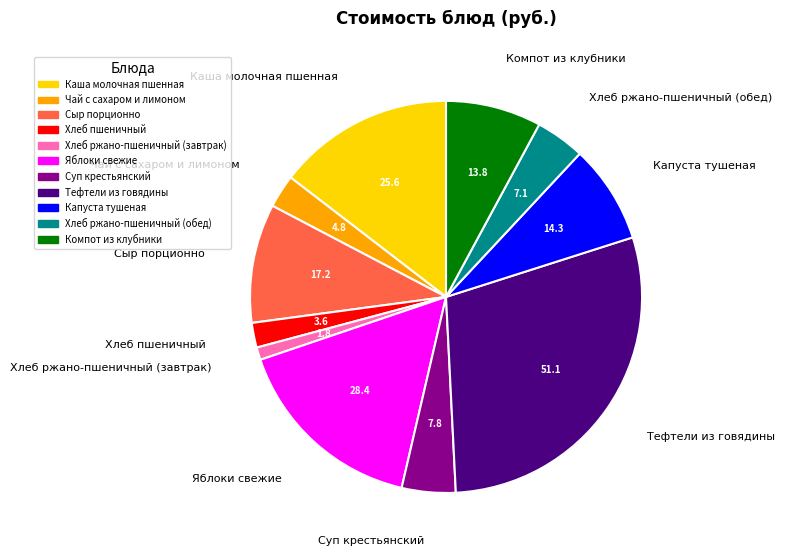

How many segments does this pie chart have?

11